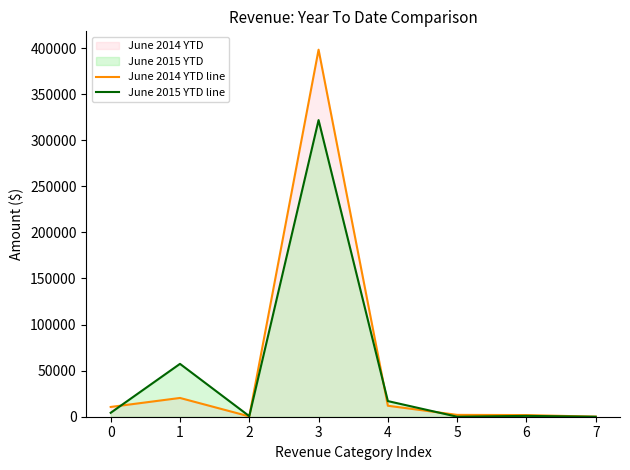

True or false: June 2015 YTD line and June 2014 YTD line cross at least once.

True